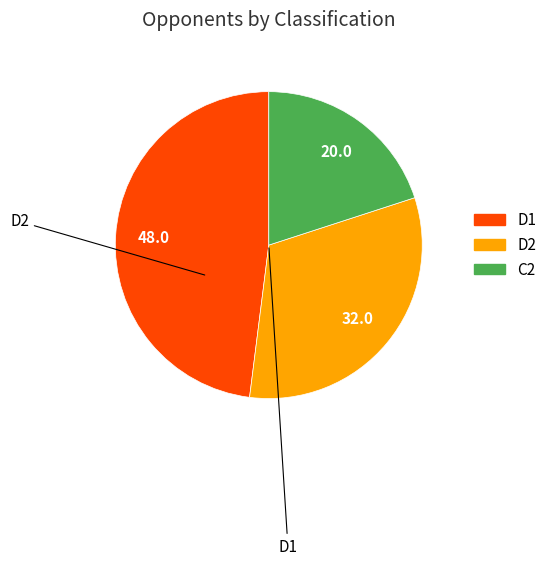

Is the sum of D1 and D2 greater than half?

Yes